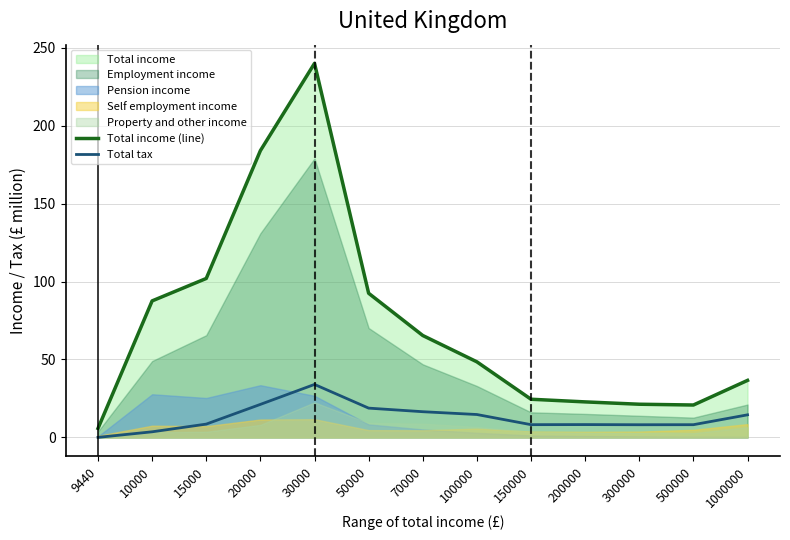

The Total income (line) series shows 36.6 at 1000000. True or false?

True